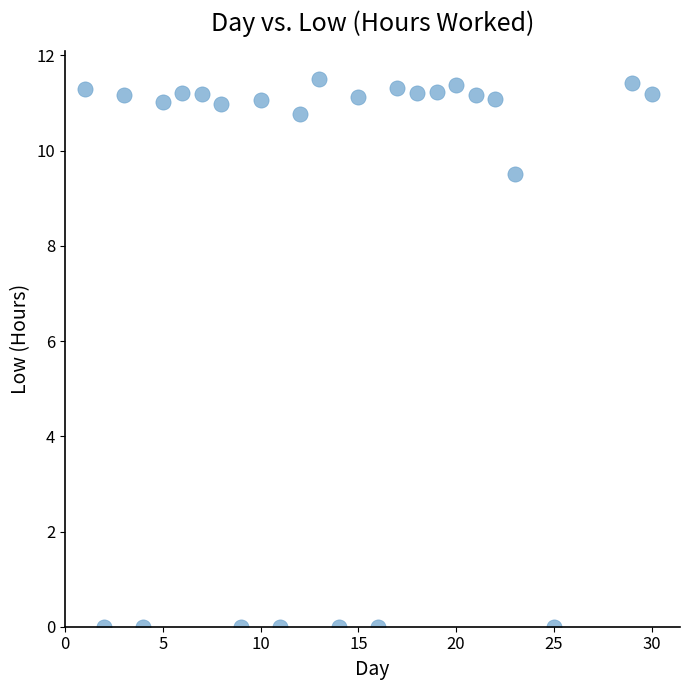

What Y value in the scatter plot is closest to 5?

9.5